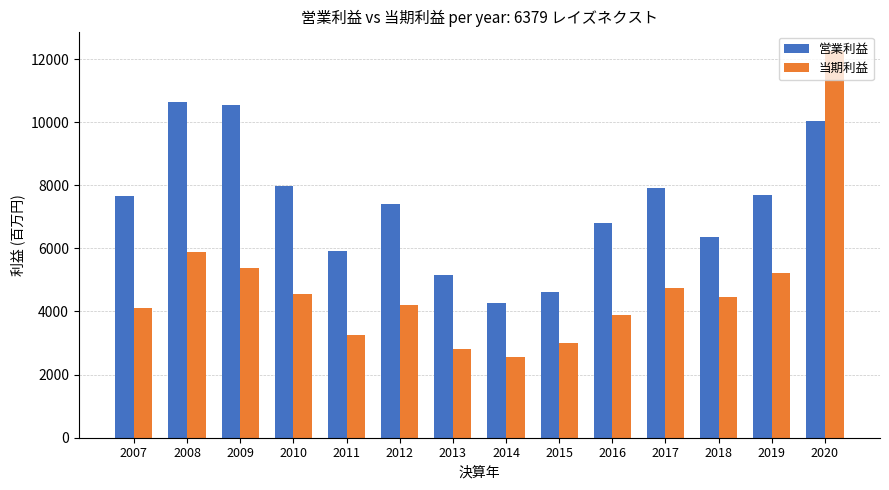

What is the difference between the second highest and minimum values in the 営業利益 series?

6255